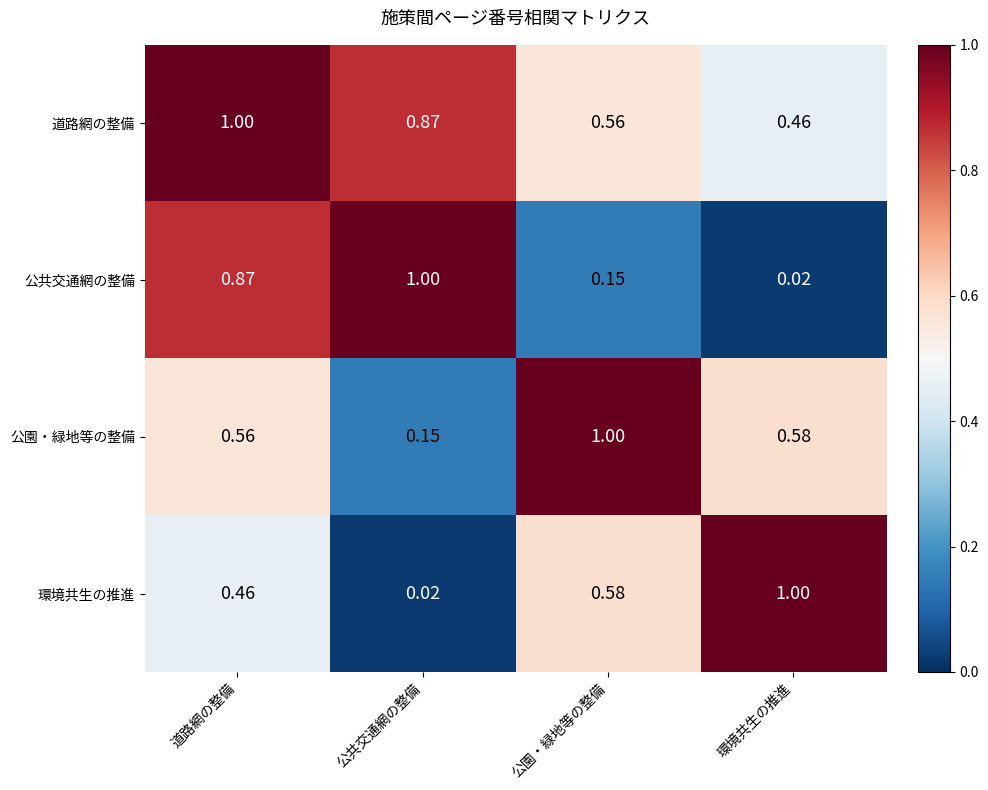

Is the value of 環境共生の推進 at 環境共生の推進 greater than the value of 公園・緑地等の整備 at 環境共生の推進?

Yes